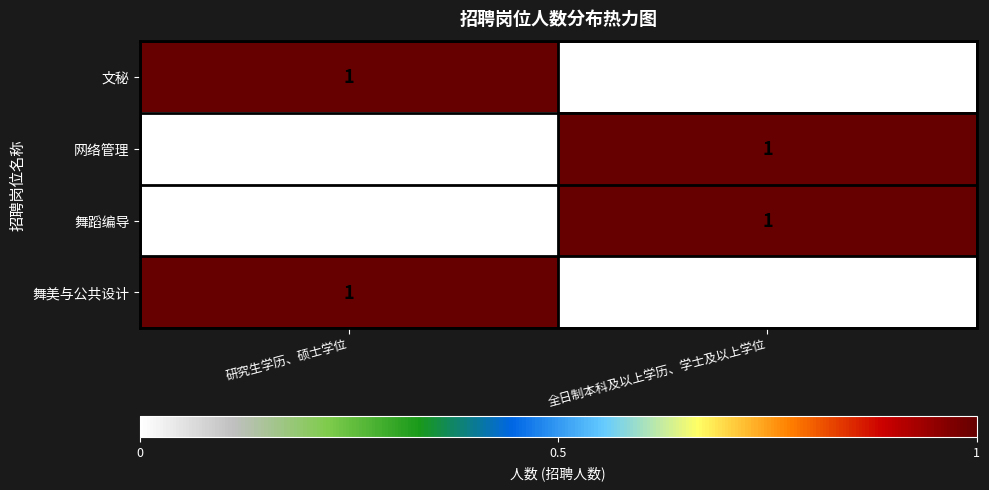

How many data points does each series have?

2